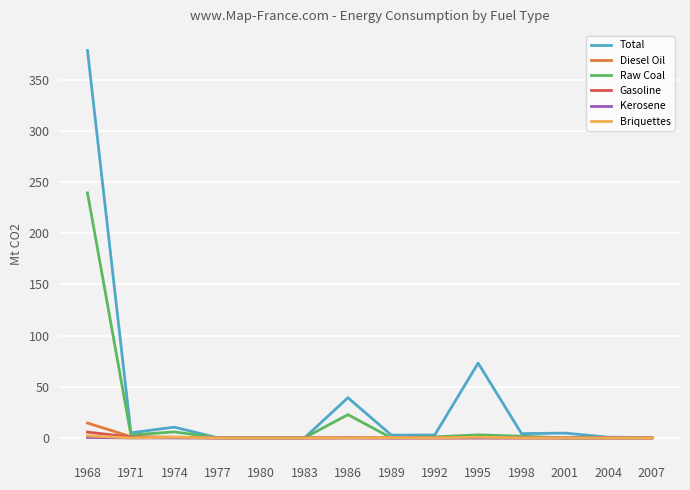

At which label does Diesel Oil reach its peak?

1968